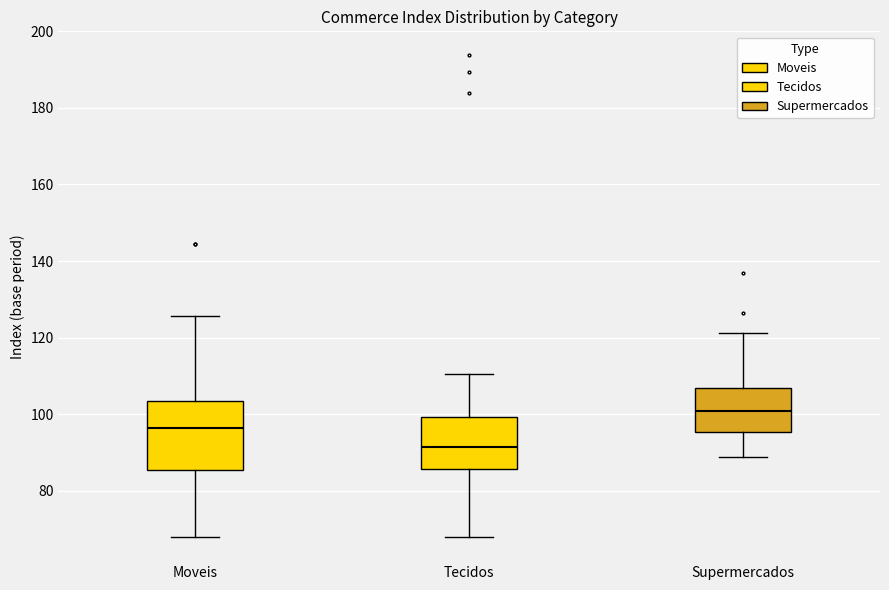

Reading left to right, read every box against the y-axis: the position of its median line, the range the box covers, and the ends of its whiskers. The values are not printed on the chart, so give them approximately, as read against the axis.

Moveis: median 96, box 86 to 104, whiskers 68 to 126
Tecidos: median 92, box 86 to 100, whiskers 68 to 110
Supermercados: median 100, box 96 to 106, whiskers 88 to 122